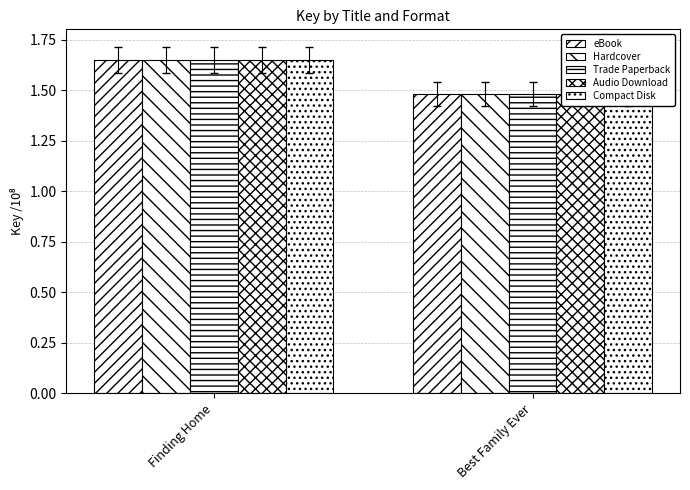

At which category does the chart reach its minimum across all series?

Best Family Ever